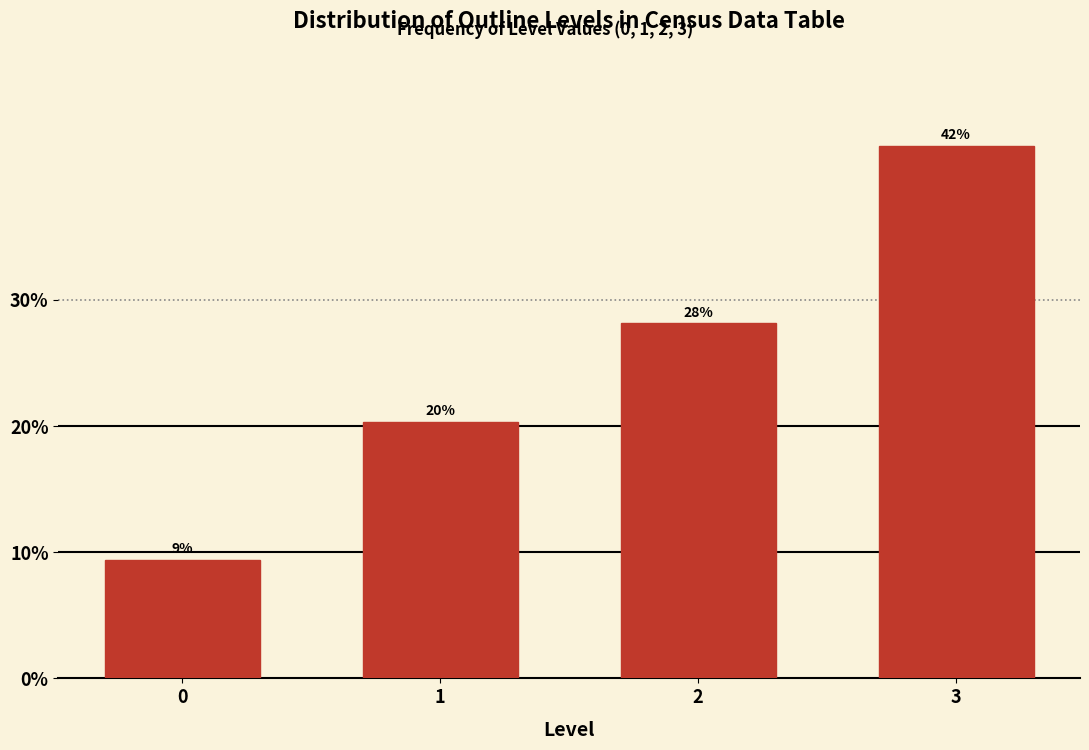

Rank the categories by value from lowest to highest.

0, 1, 2, 3